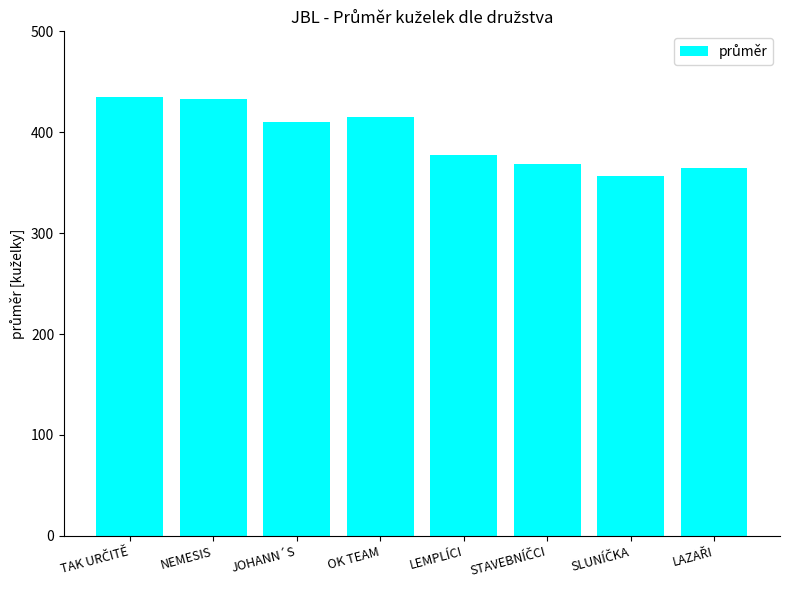

What is the average value?

395.0